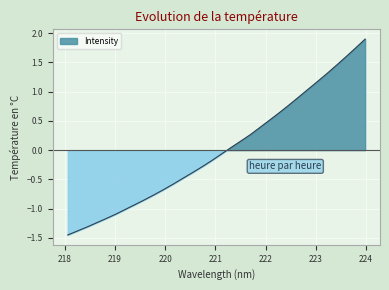

What is the value of the 17th point from the left?

-0.1